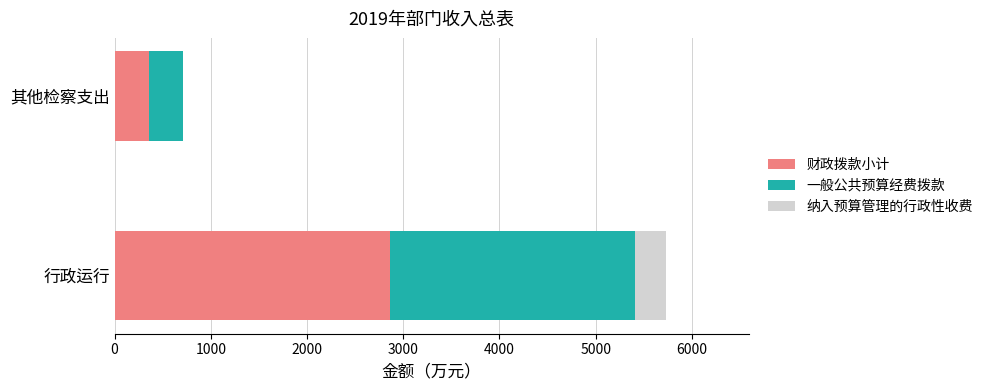

What is the maximum value for 财政拨款小计?

2866.1